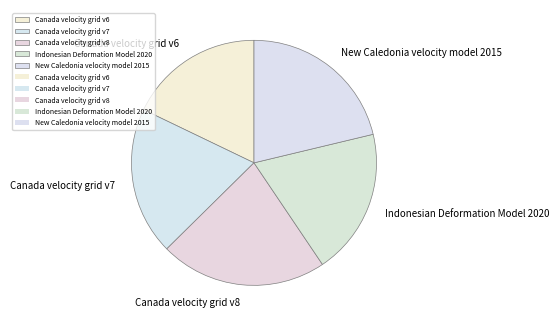

The Canada velocity grid v6 slice represents 4% of the pie. True or false?

False